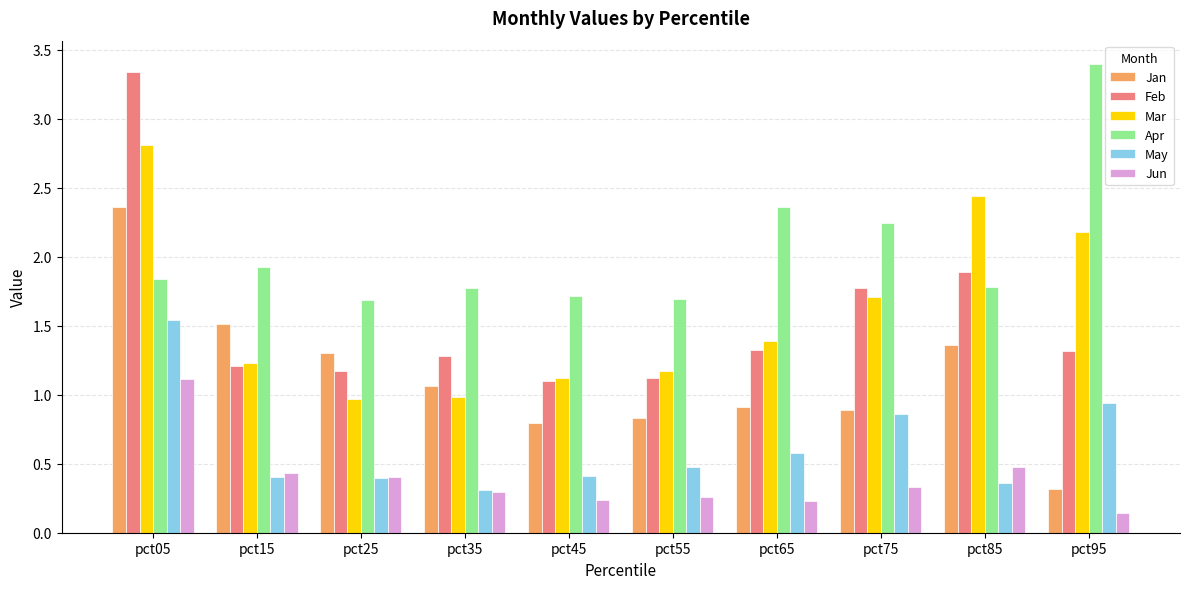

How many groups of bars are there?

10